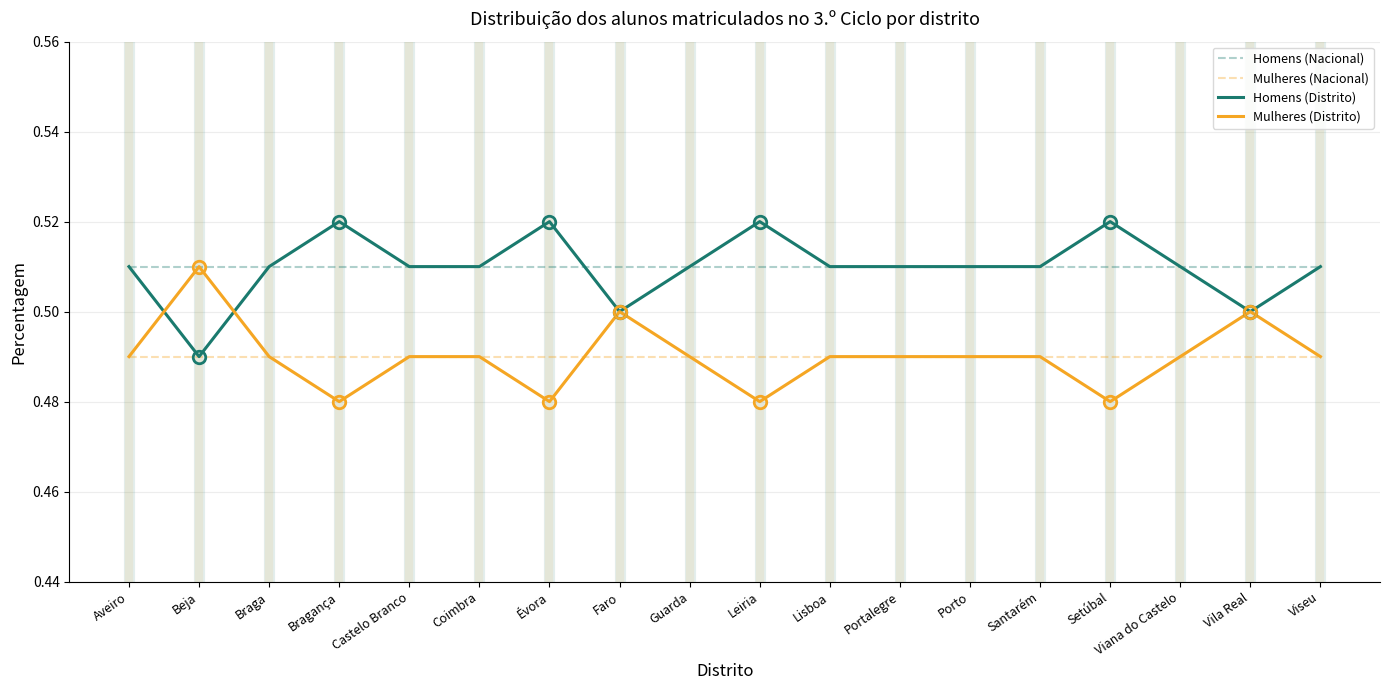

What position from the left is Castelo Branco?

5